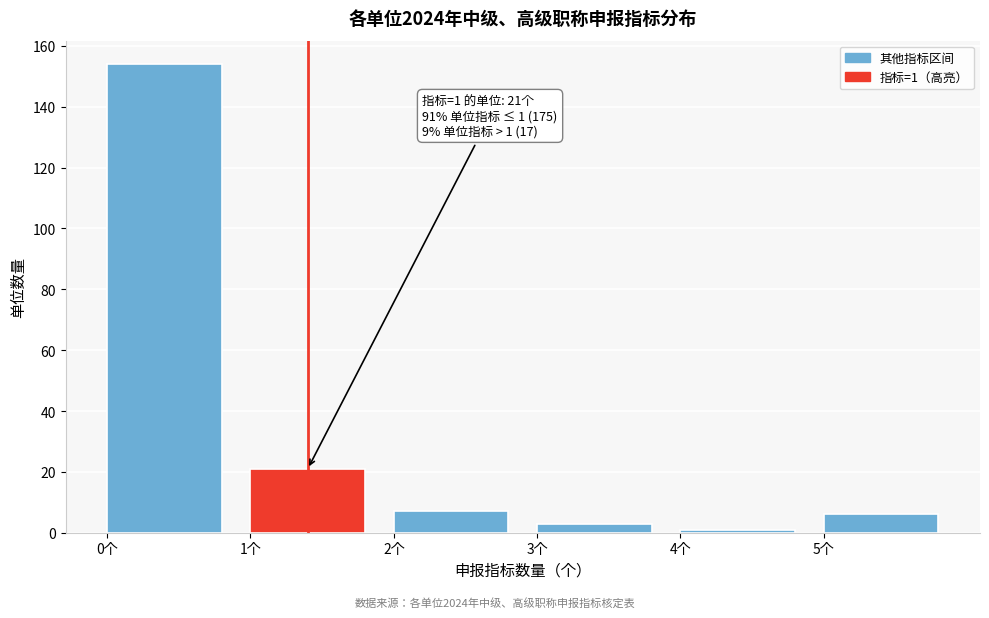

Which range on the x-axis has the tallest bar?

0 to 1